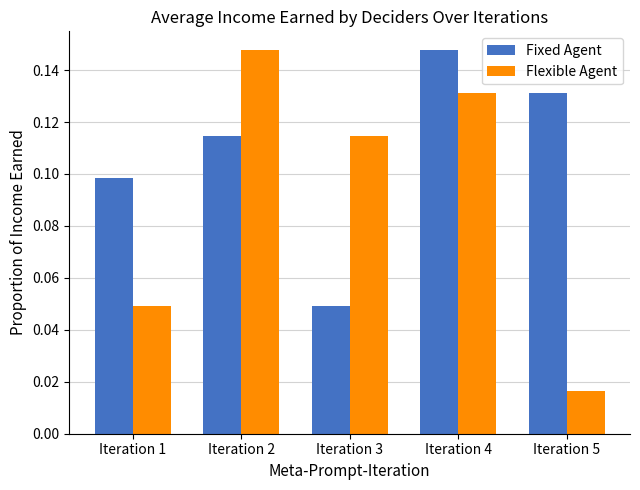

Which category has the lowest value in the Fixed Agent series?

Iteration 3